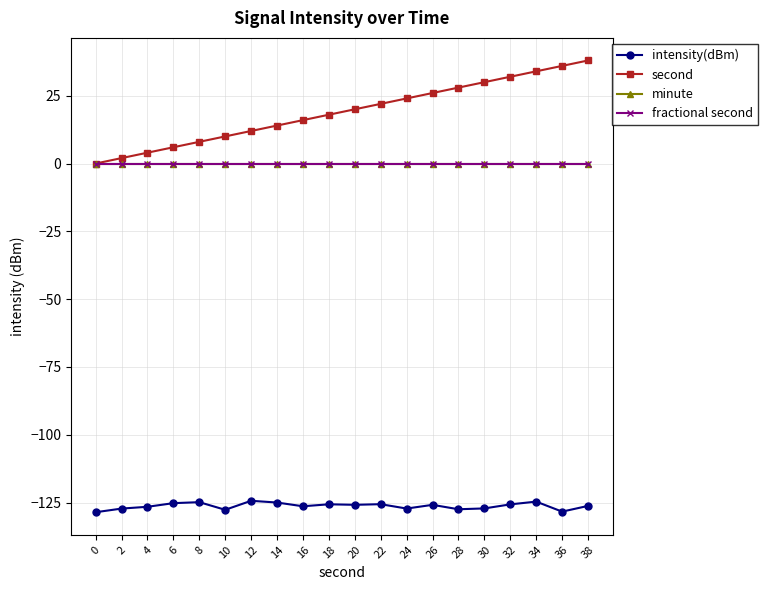

Which series has the largest range (max minus min)?

second